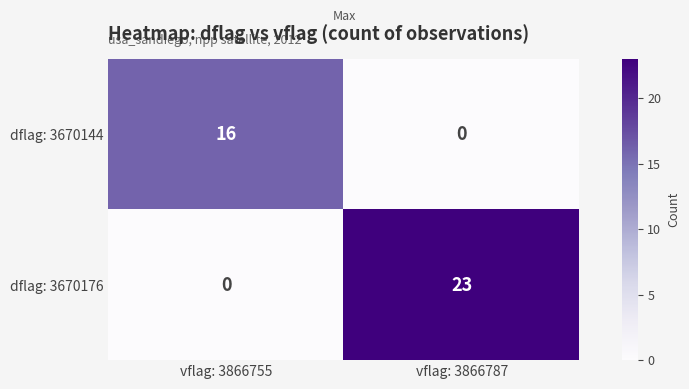

What is the sum of all dflag: 3670144 values?

16